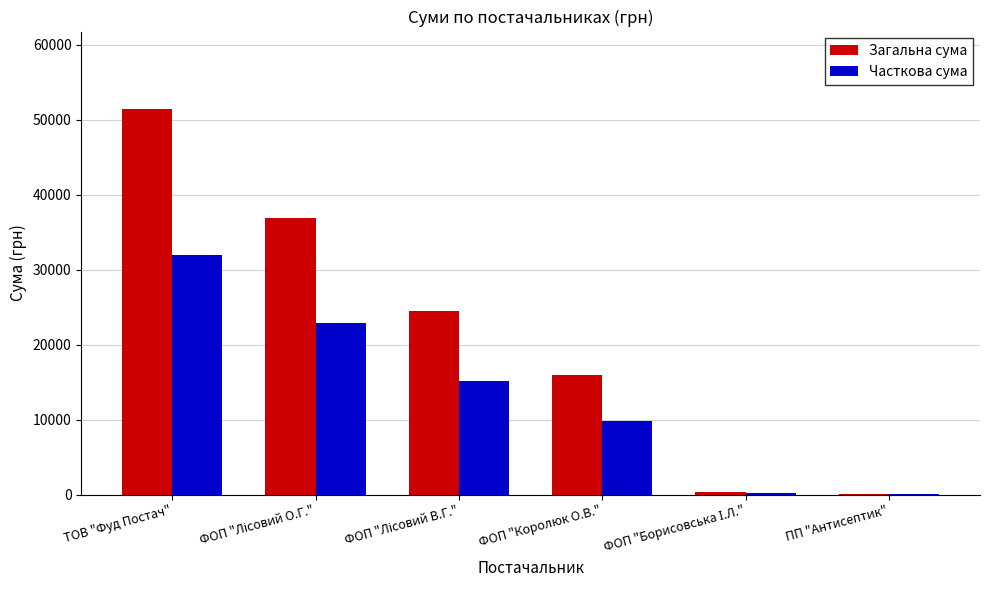

What are all the series names shown in the legend?

Загальна сума, Часткова сума